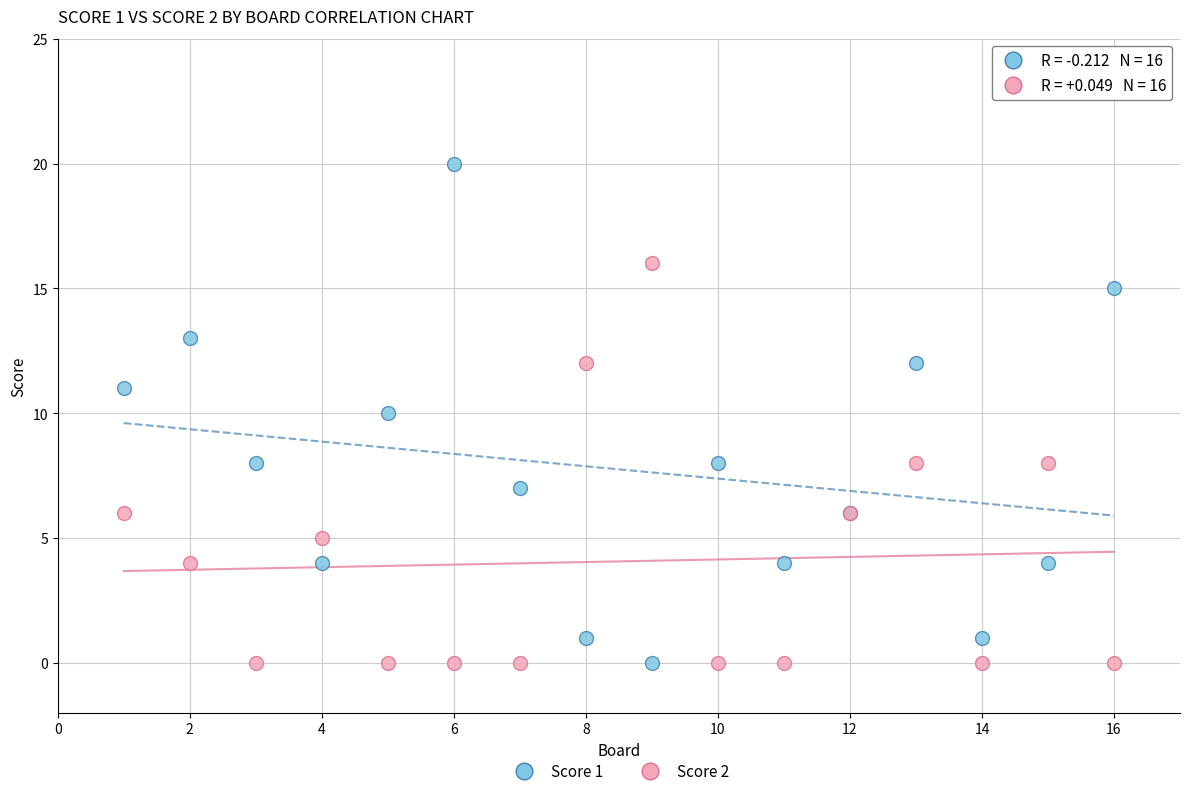

Which series has the largest Y range (max minus min)?

Score 1